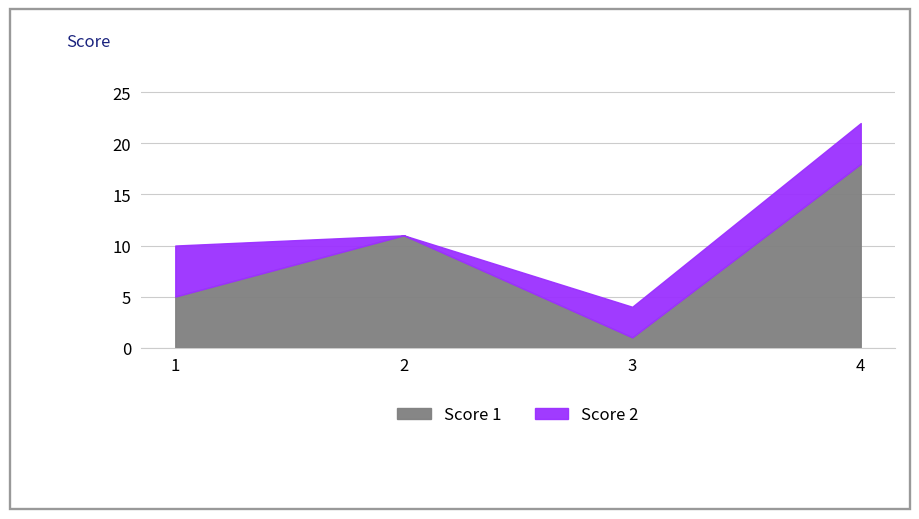

Between 2 and 4, which series saw the biggest shift?

Score 1